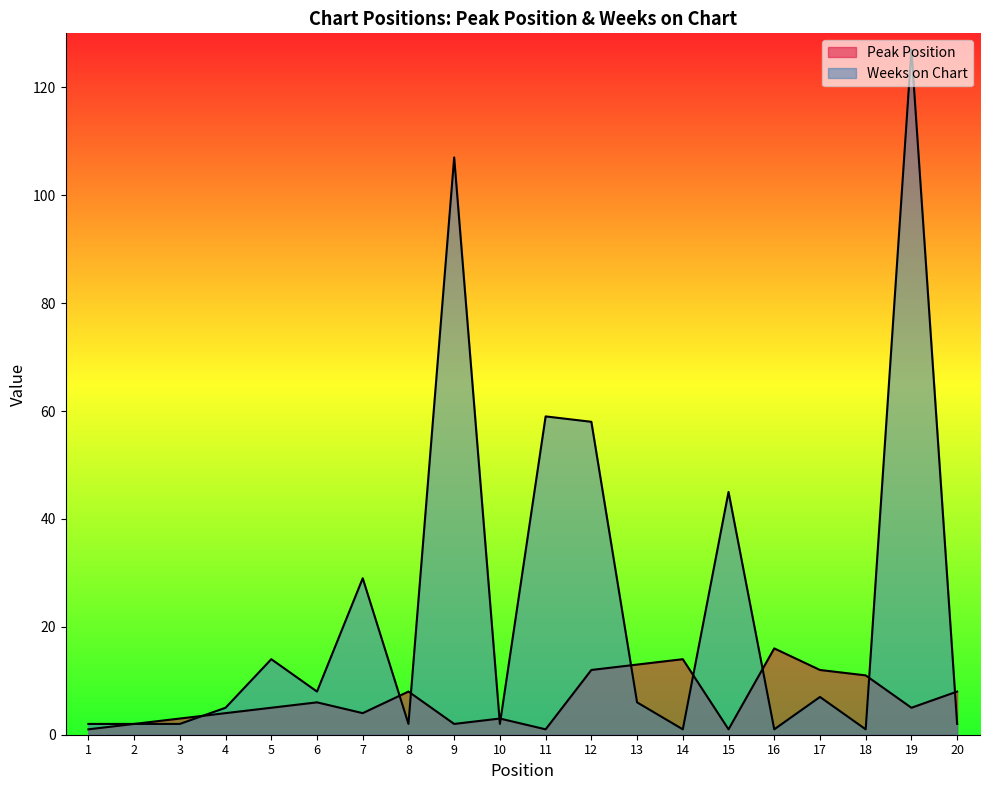

What is the lowest value of the Peak Position series?

1